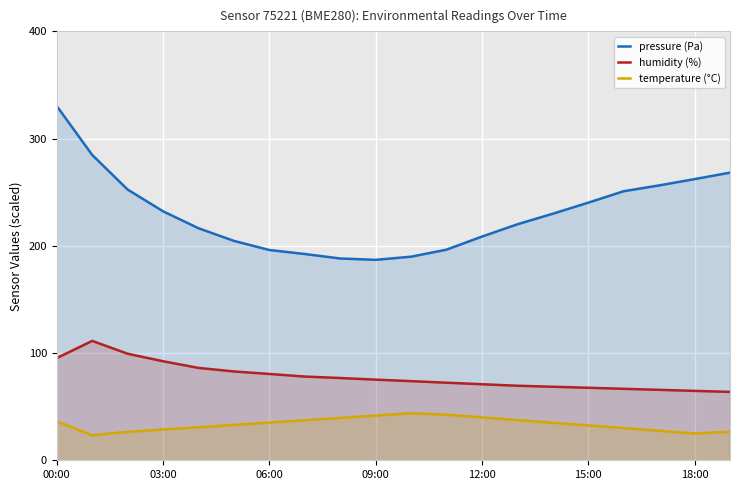

Rank the series by their average value, from lowest to highest.

temperature (°C), humidity (%), pressure (Pa)